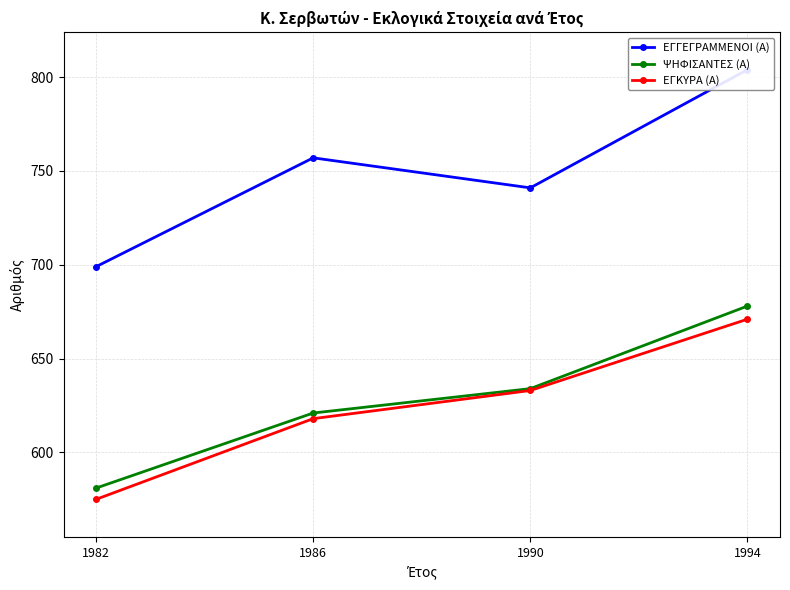

The value of ΨΗΦΙΣΑΝΤΕΣ (Α) at 1986 is 159. True or false?

False